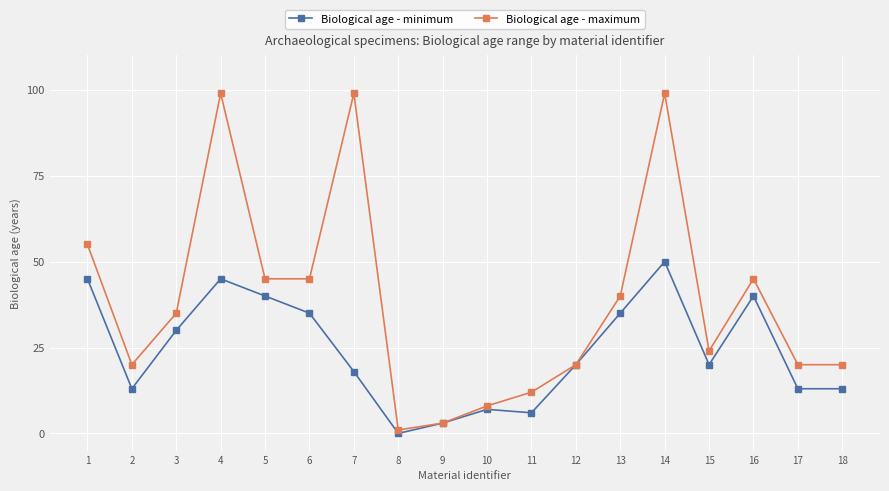

How many categories are shown in the chart?

18